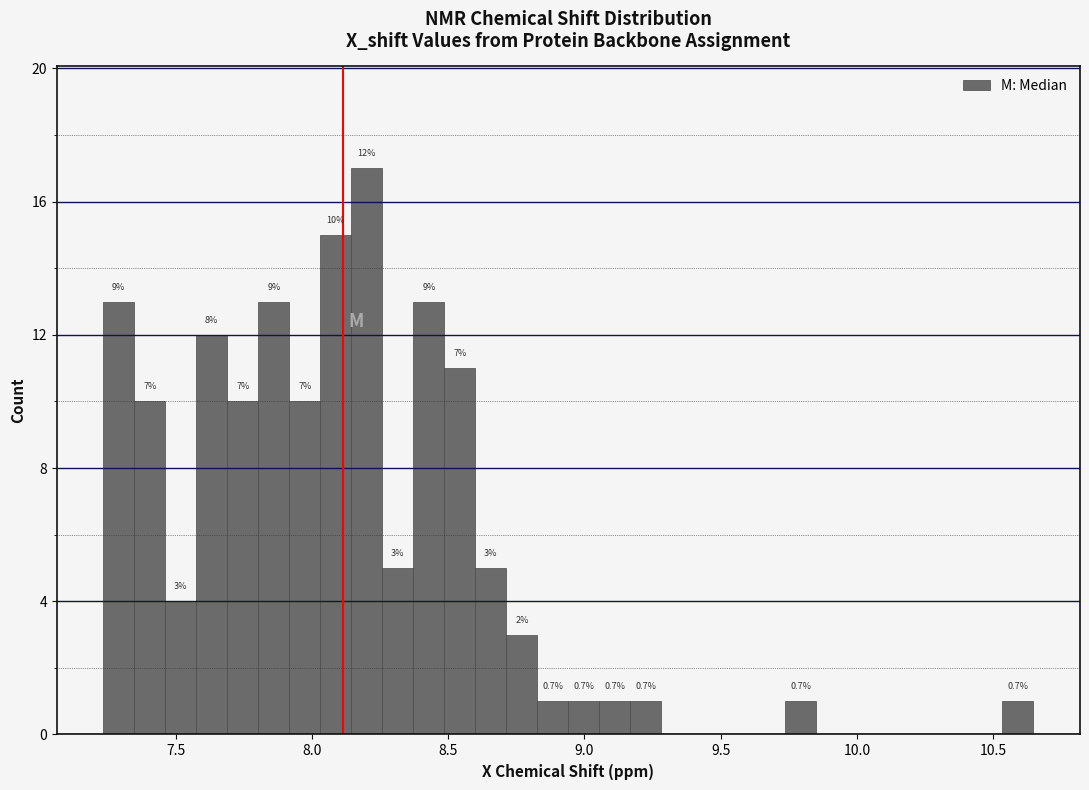

Read against the x-axis, roughly where is the centre of the tallest bar?

8.20